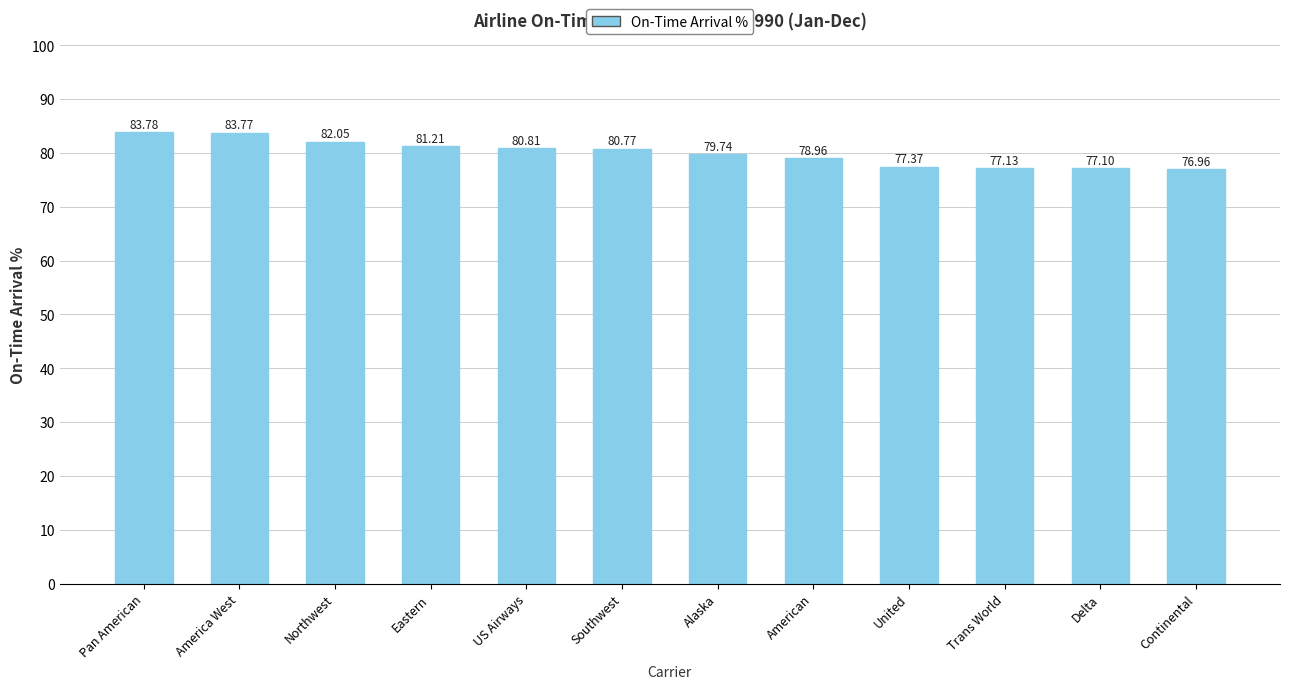

At which label is the value closest to 80?

Alaska